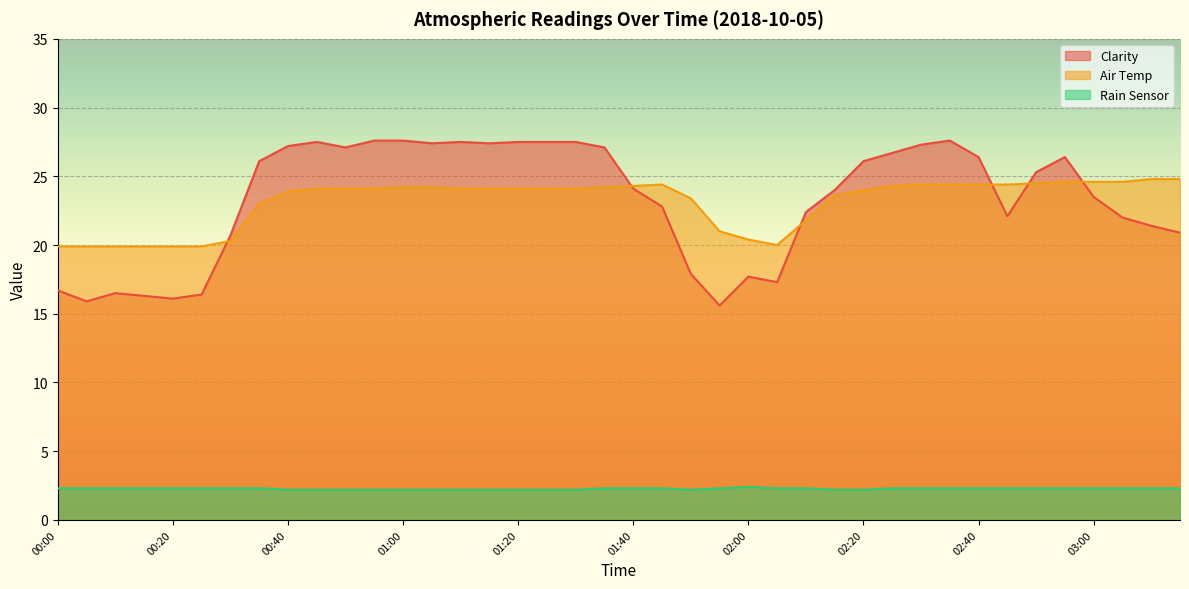

Which series has the largest range (max minus min)?

Clarity